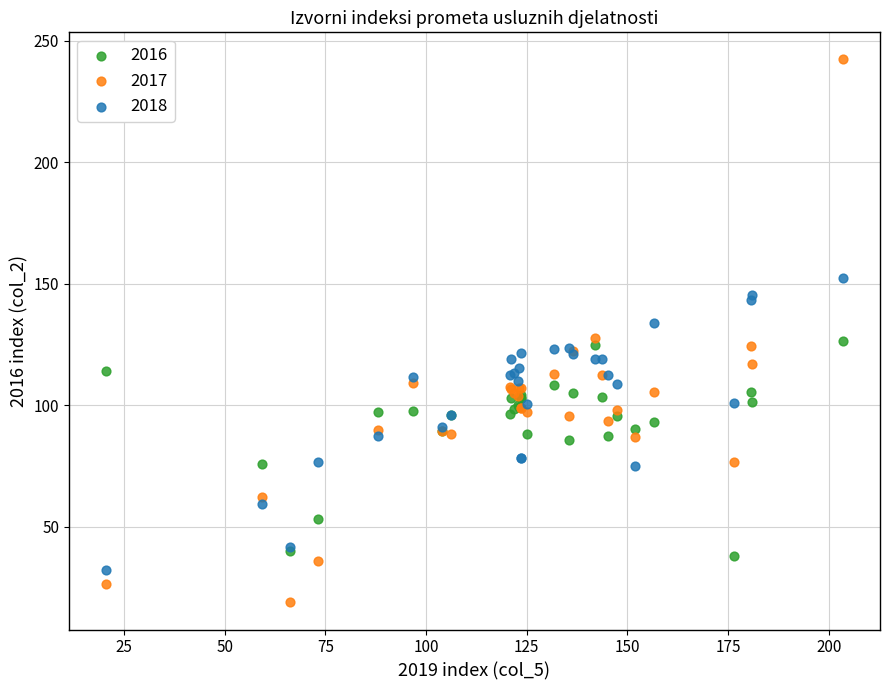

Which series has the largest Y range (max minus min)?

2017